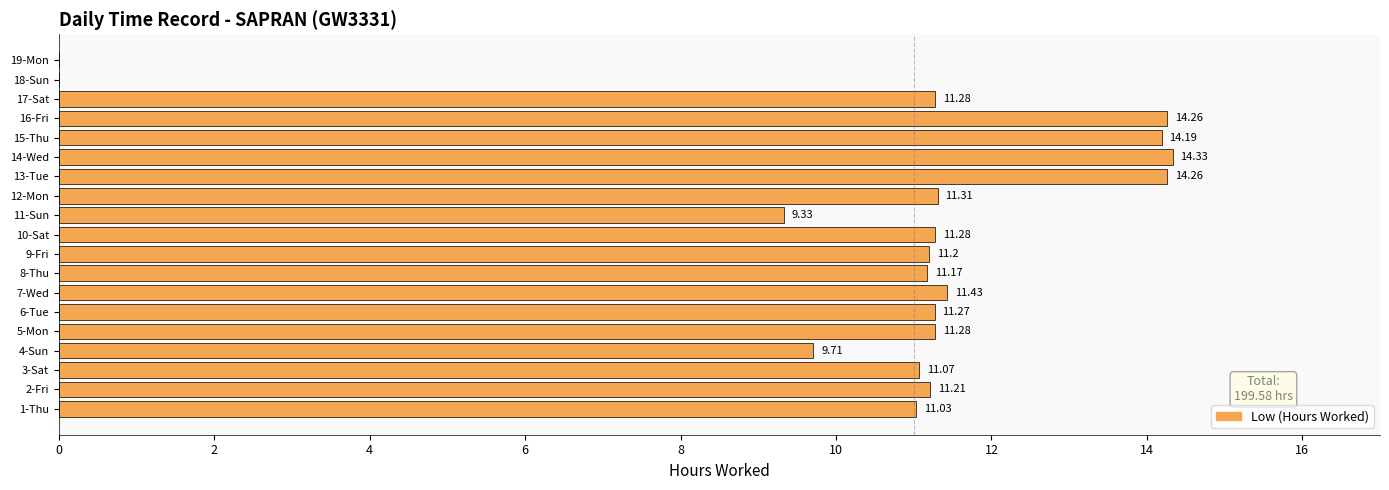

What is the sum of all values?

199.6